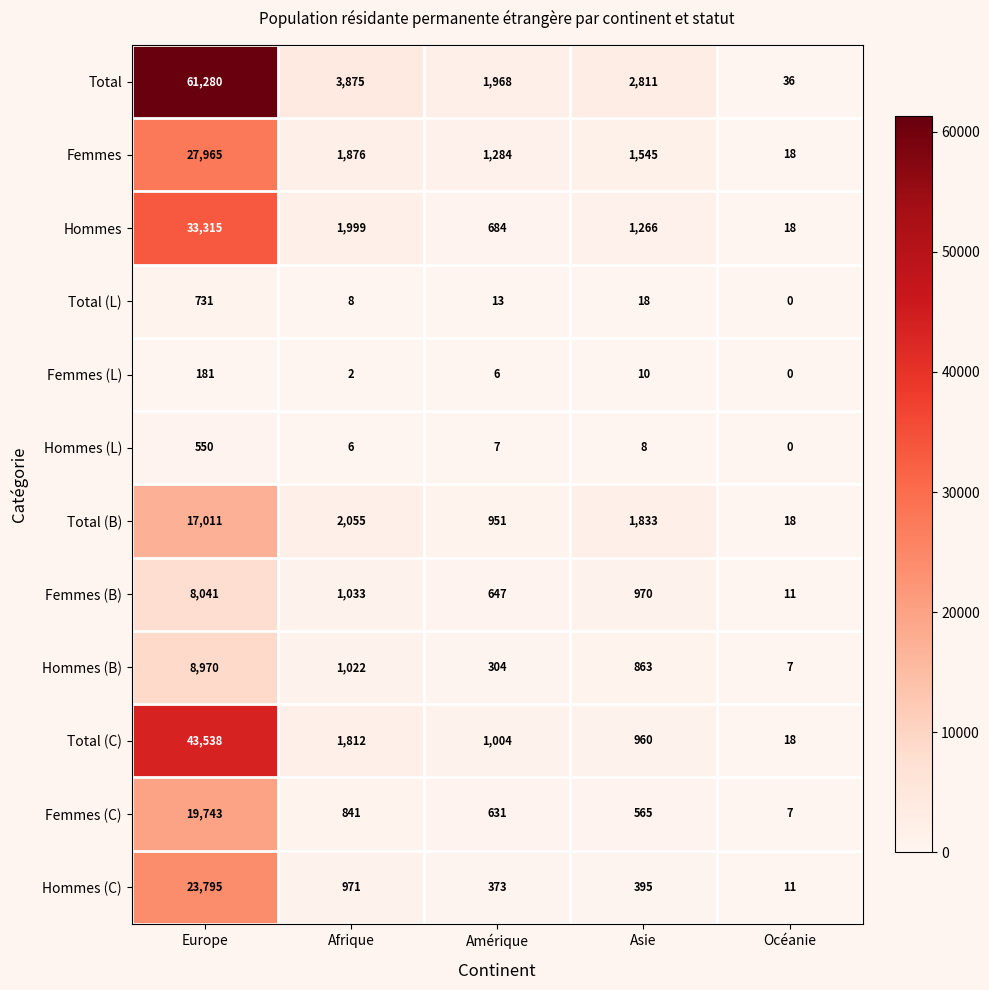

Which label corresponds to the smallest value in the chart?

Océanie